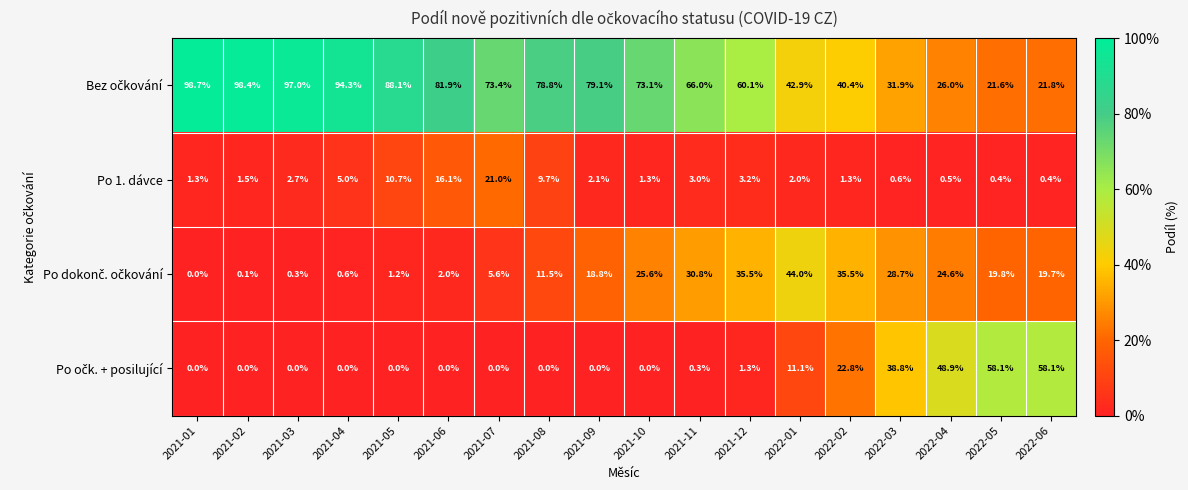

What is the total value across all series at 2021-09?

100.0